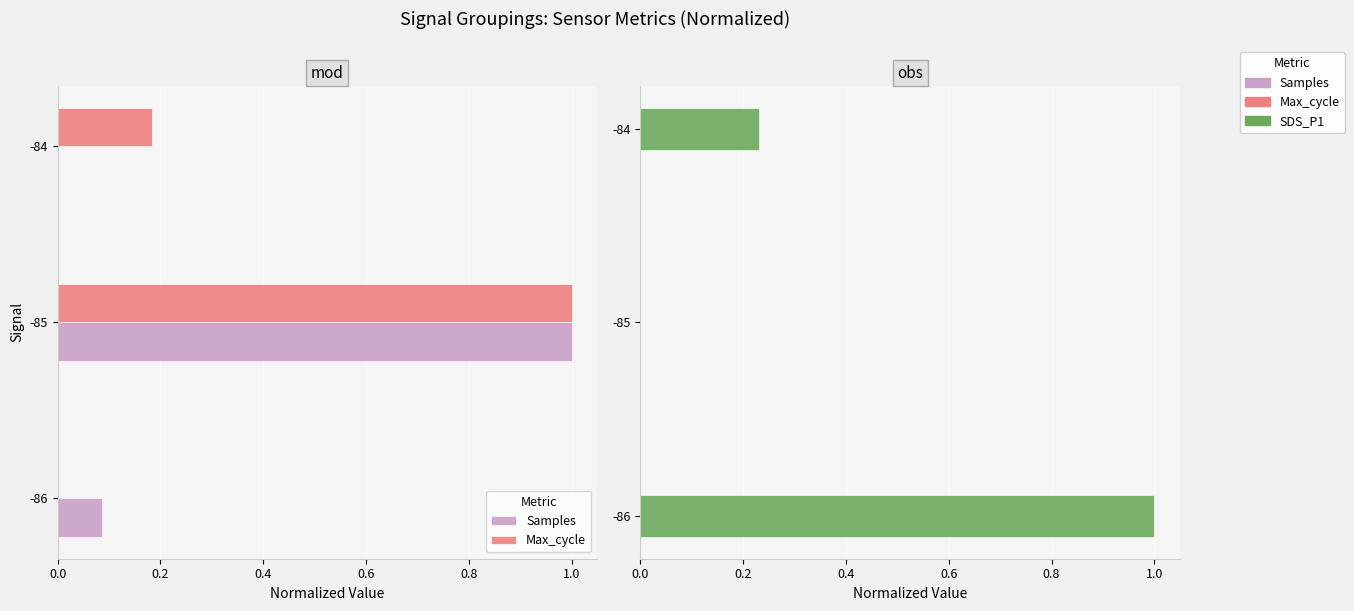

Reading right to left, list all the values displayed in this chart.

Samples: 0.0	1.0	0.1
Max_cycle: 0.2	1.0	0.0
SDS_P1: 0.2	0.0	1.0